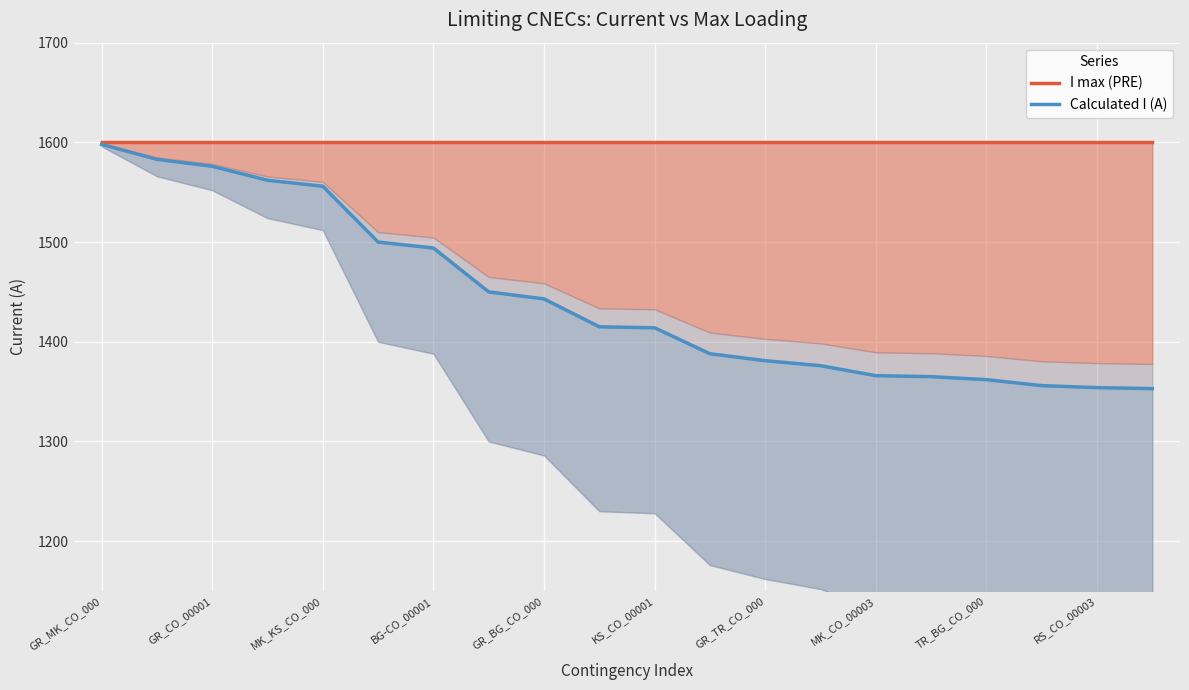

What position from the right is 13?

7